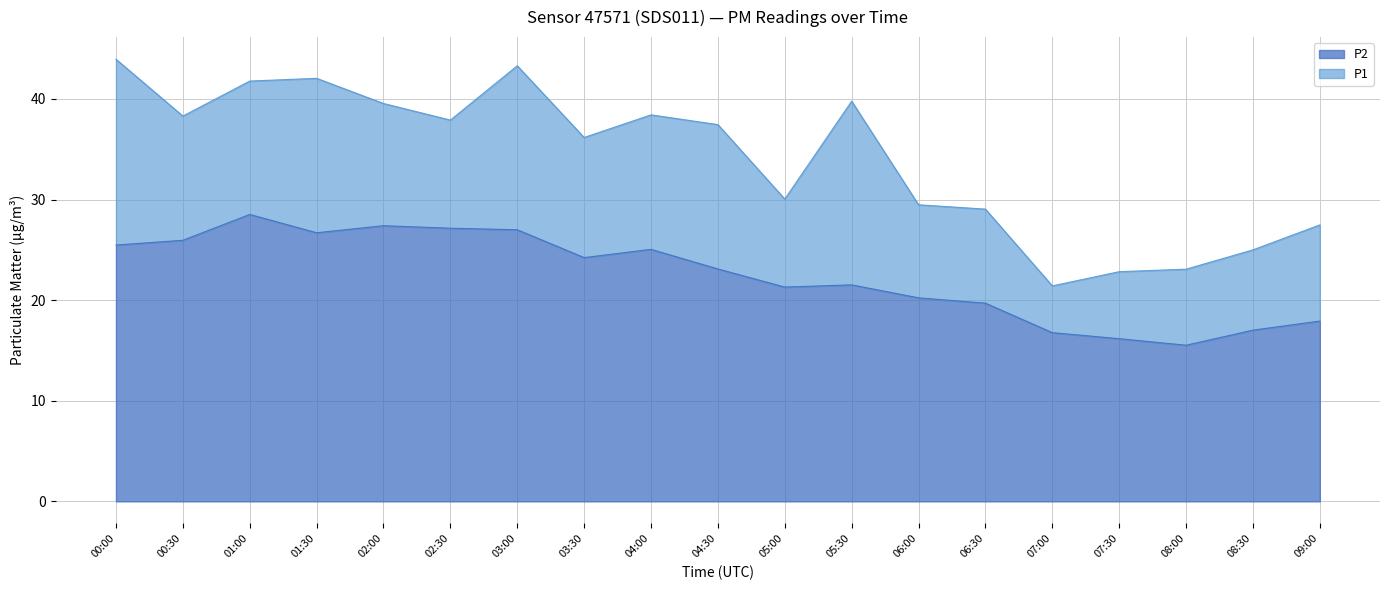

What is the label of the 14th point from the left?

06:30